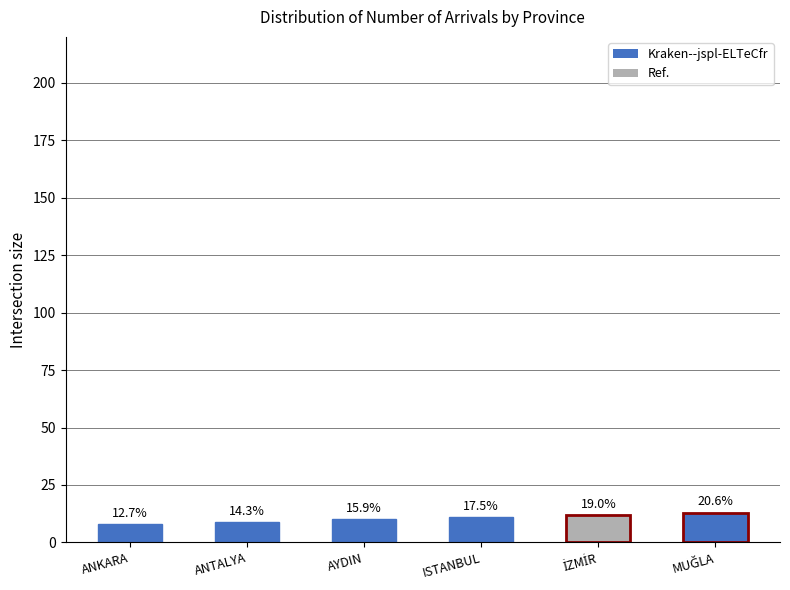

What is the label of the 2nd bar from the left?

ANTALYA